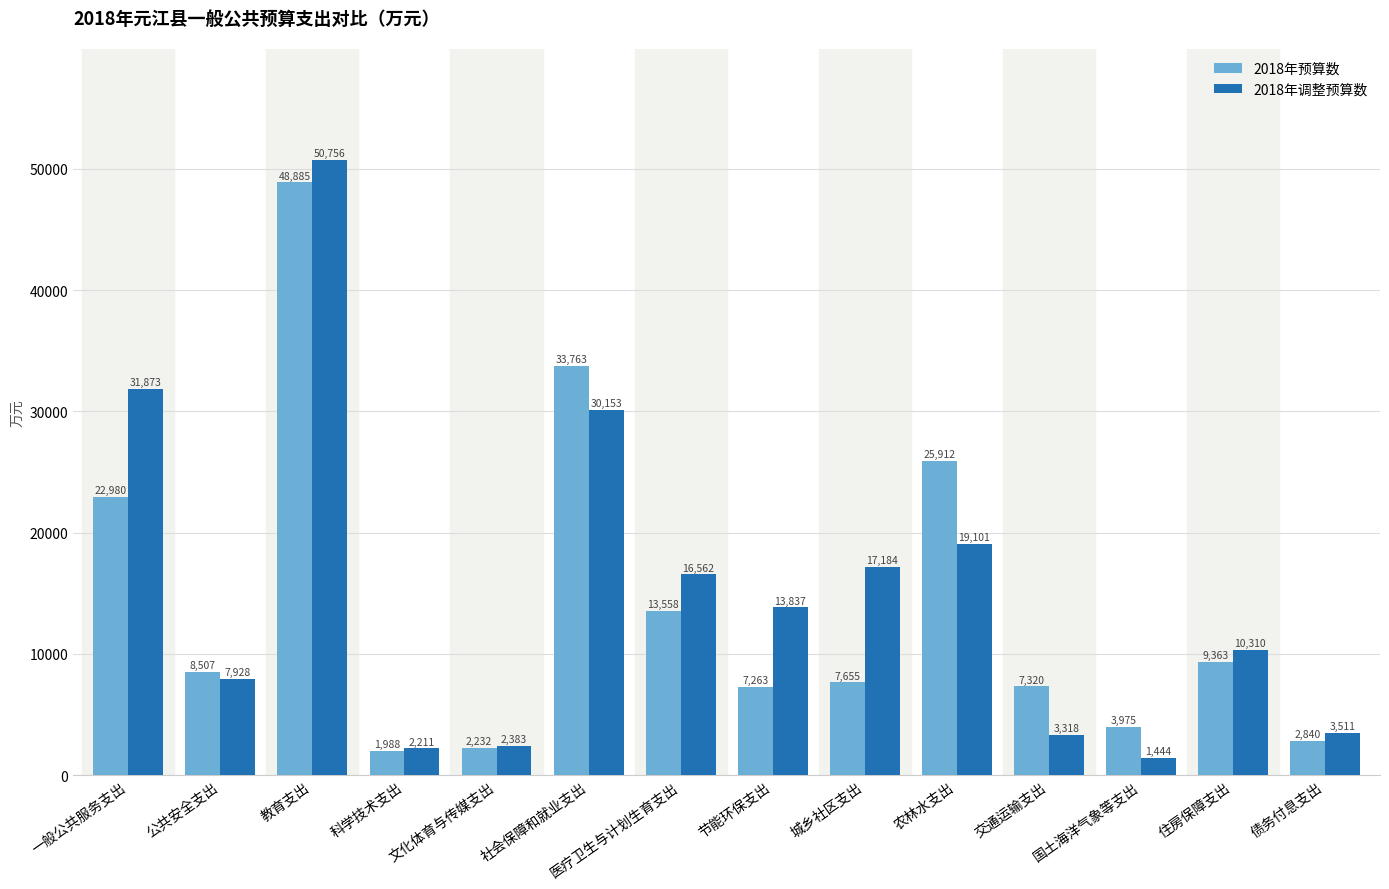

Which series has the largest range (max minus min)?

2018年调整预算数